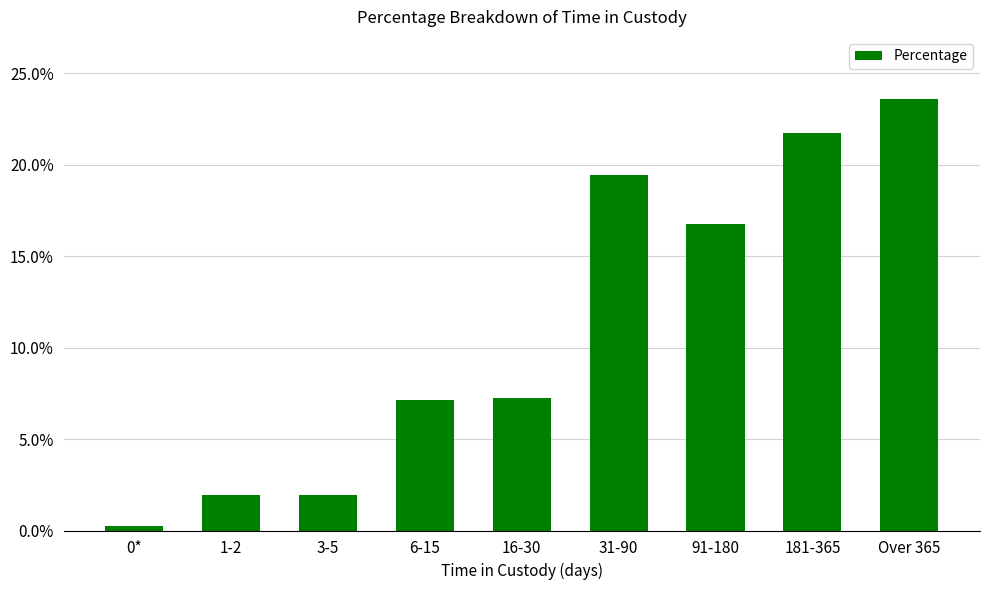

Does the chart contain any negative values?

No